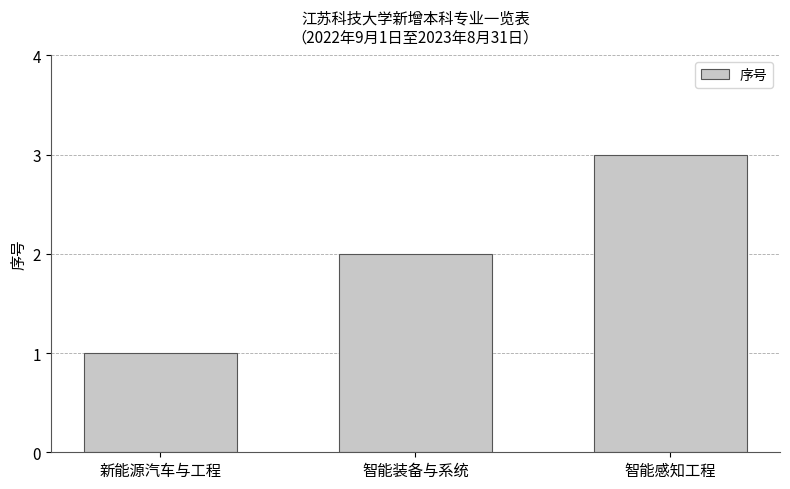

What is the difference between the values at 智能装备与系统 and 智能感知工程?

1